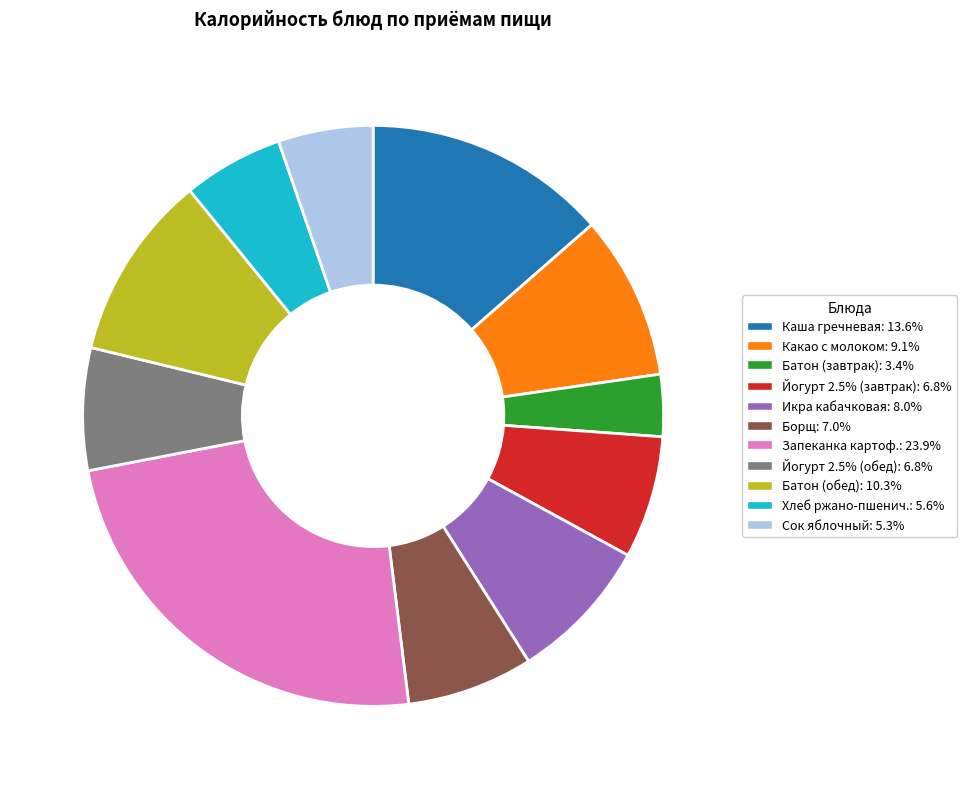

Do Каша гречневая: 13.6% and Йогурт 2.5% (обед): 6.8% together represent more than half of the pie?

No